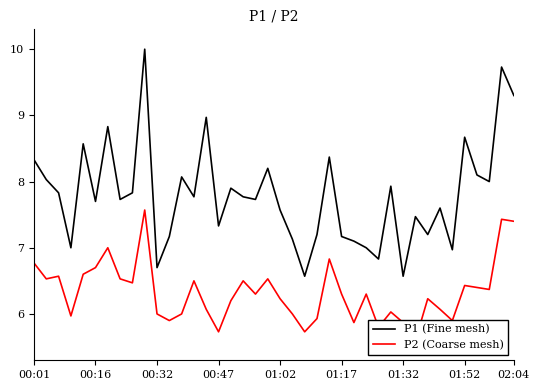

How many data points in P2 (Coarse mesh) are less than 6?

10